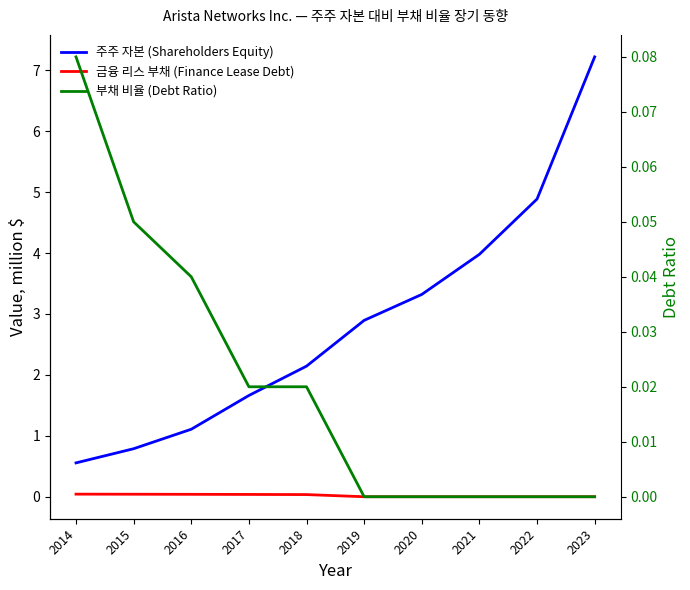

At which label does 주주 자본 (Shareholders Equity) first exceed 2?

2018